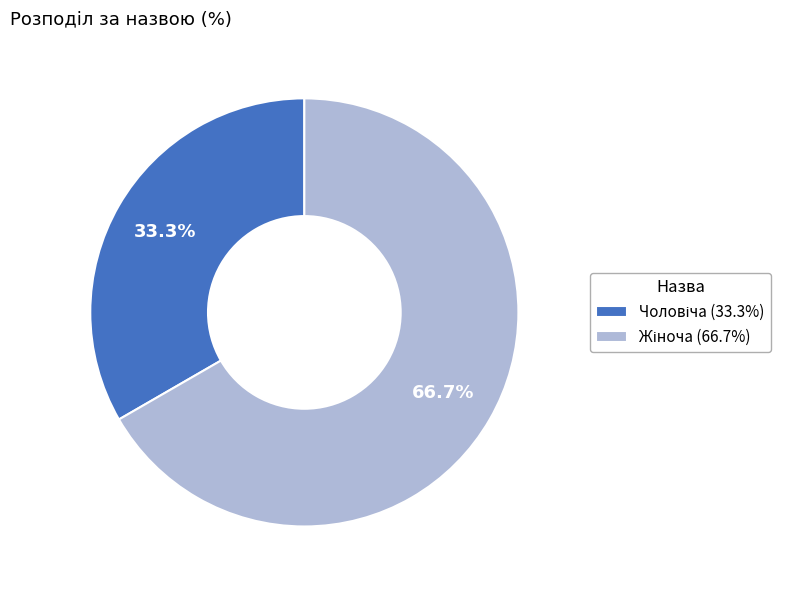

Does any single category account for the majority?

Yes